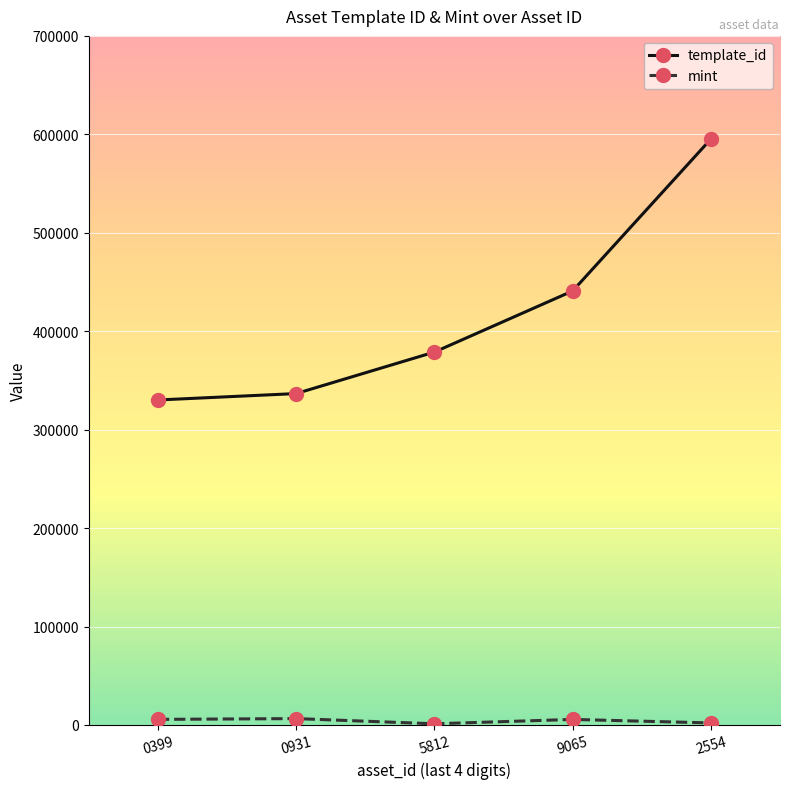

What is the maximum value for template_id?

595229